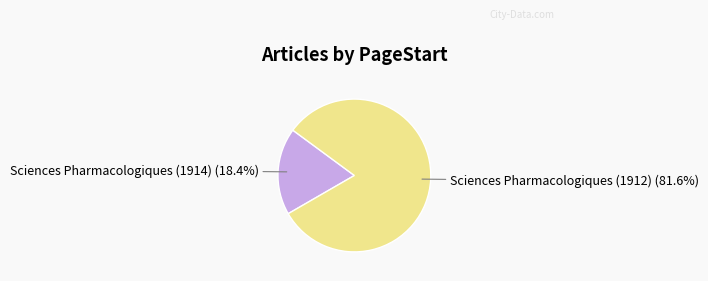

How many segments does this pie chart have?

2